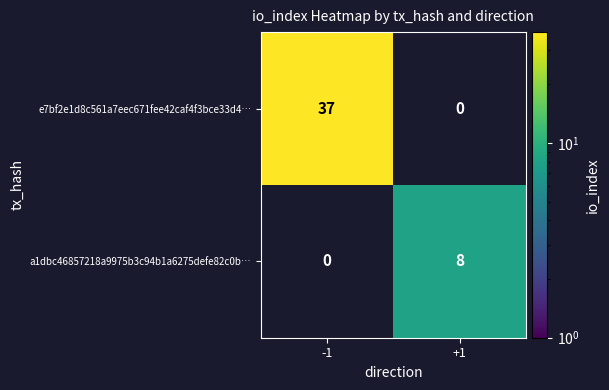

True or false: e7bf2e1d8c561a7eec671fee42caf4f3bce33d4… has a value of 11 at -1.

False